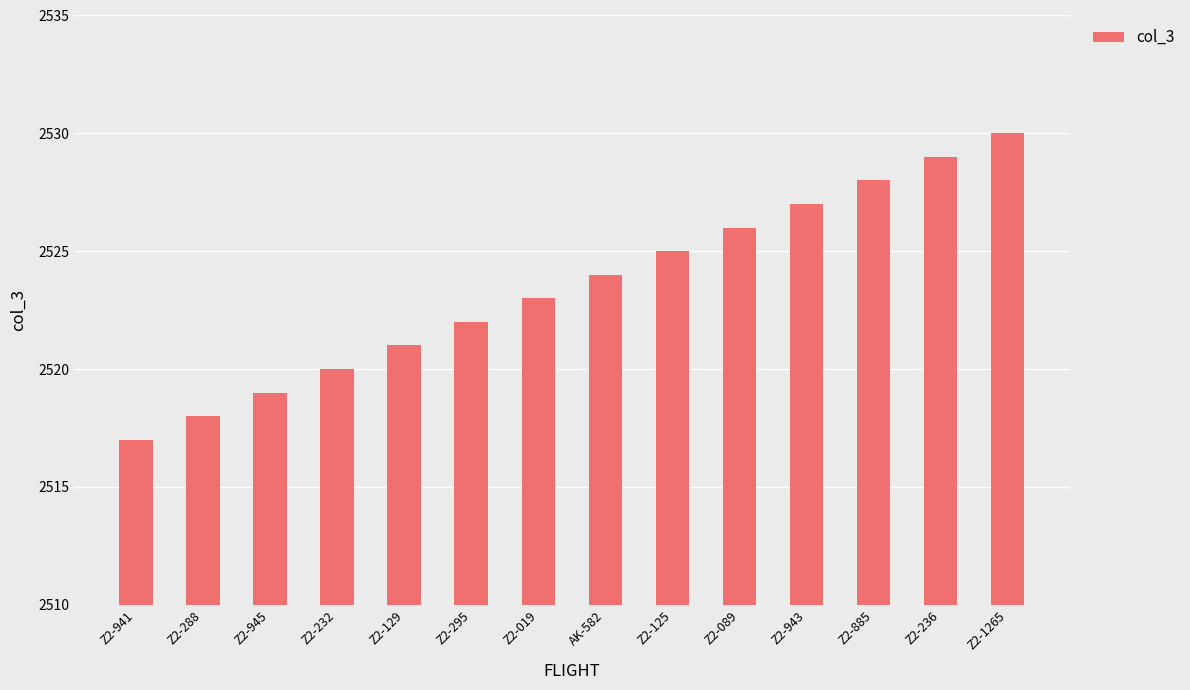

What is the value of the 11th bar from the left?

2527